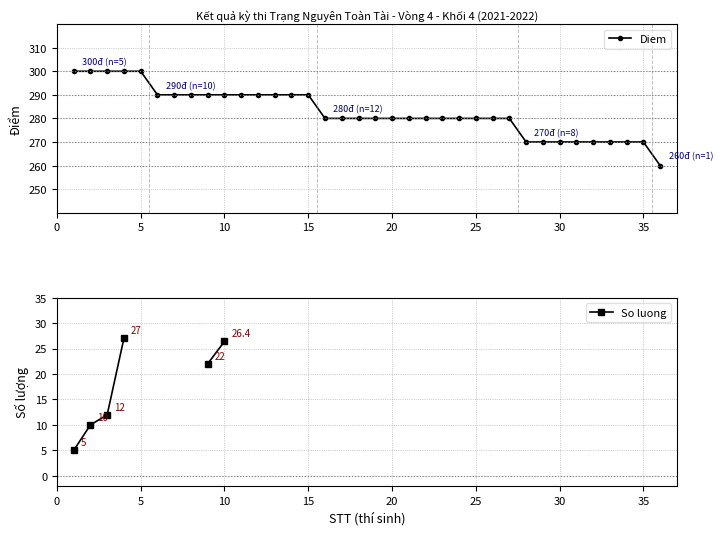

The Diem series shows 163 at 5. True or false?

False